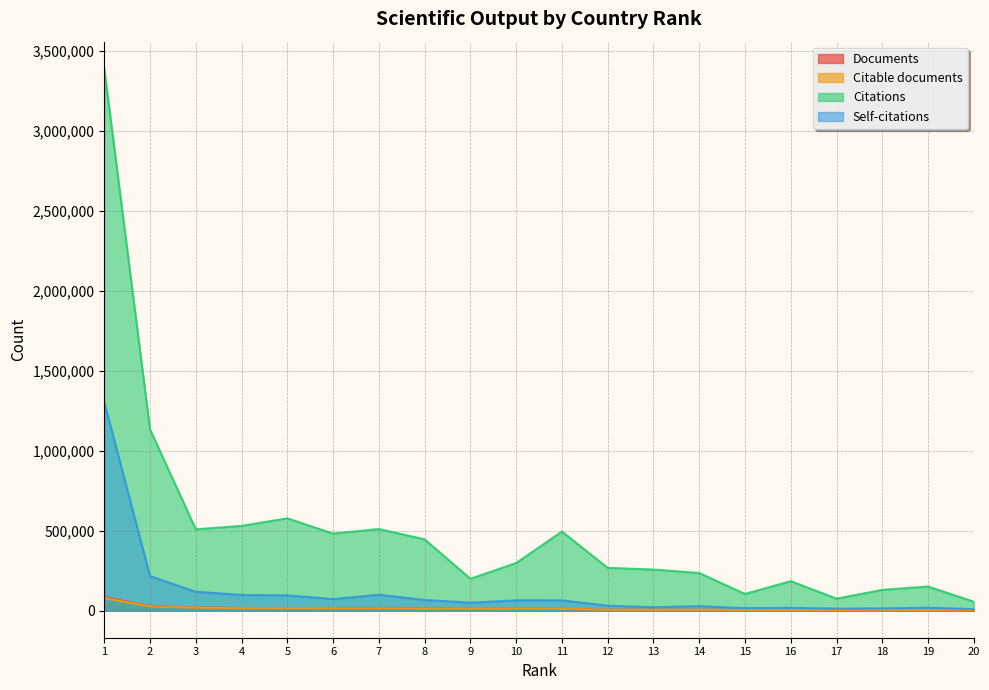

List the labels in order of Citations value, smallest first.

20, 17, 15, 18, 19, 16, 9, 14, 13, 12, 10, 8, 6, 11, 3, 7, 4, 5, 2, 1